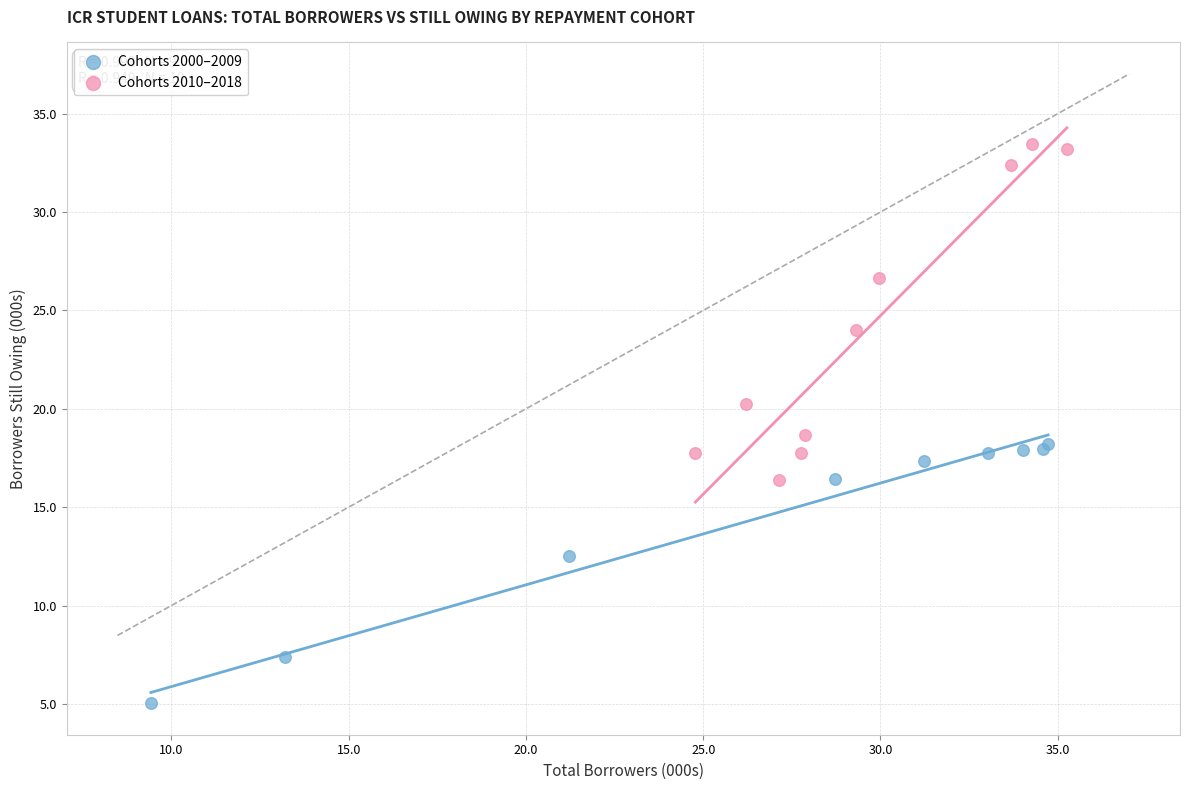

Which series reaches the maximum Y coordinate?

Cohorts 2010–2018